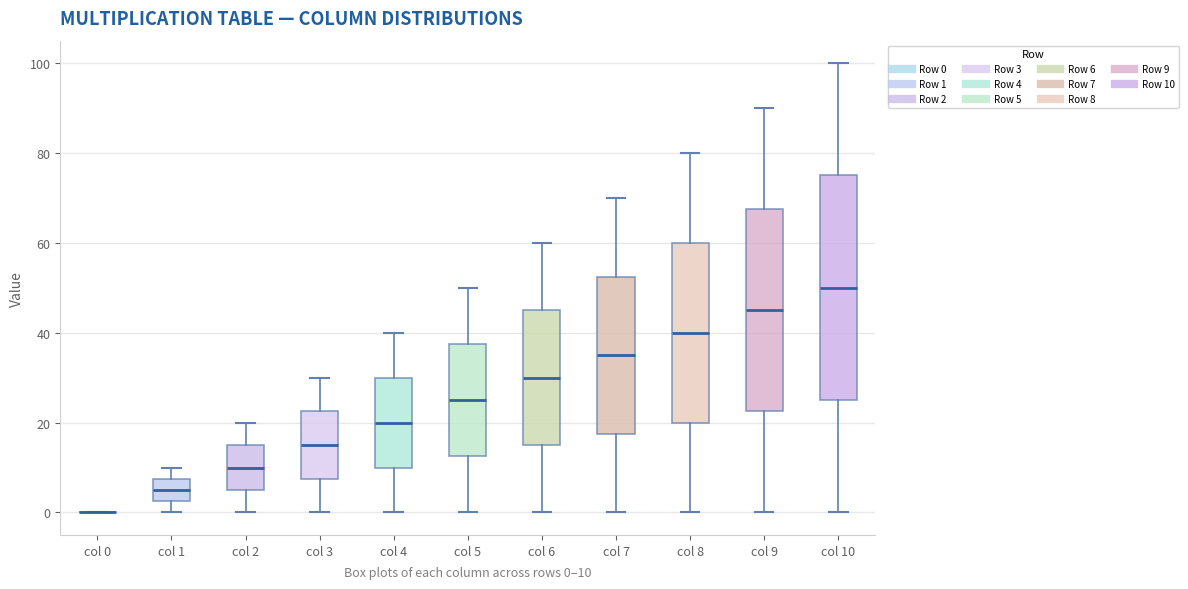

Reading left to right, read every box against the y-axis: the position of its median line, the range the box covers, and the ends of its whiskers. The values are not printed on the chart, so give them approximately, as read against the axis.

col 0: box collapsed to a line at 0, whiskers 0 to 0
col 1: median 6, box 2 to 8, whiskers 0 to 10
col 2: median 10, box 6 to 16, whiskers 0 to 20
col 3: median 16, box 8 to 22, whiskers 0 to 30
col 4: median 20, box 10 to 30, whiskers 0 to 40
col 5: median 26, box 12 to 38, whiskers 0 to 50
col 6: median 30, box 16 to 46, whiskers 0 to 60
col 7: median 36, box 18 to 52, whiskers 0 to 70
col 8: median 40, box 20 to 60, whiskers 0 to 80
col 9: median 46, box 22 to 68, whiskers 0 to 90
col 10: median 50, box 26 to 76, whiskers 0 to 100